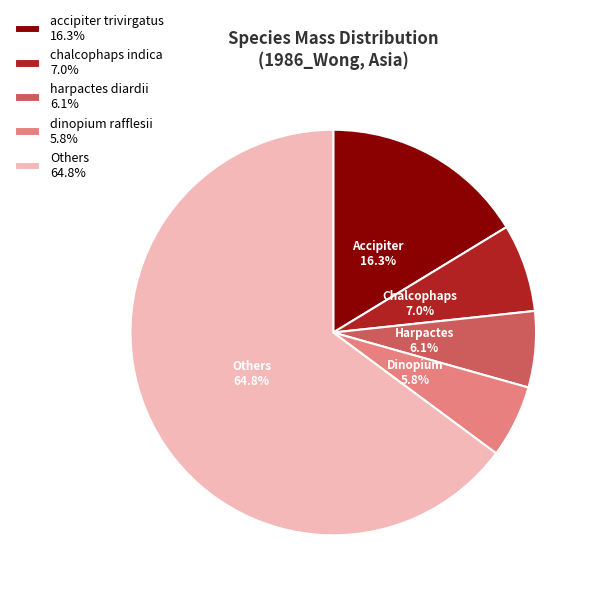

What is the ratio of the value at Others 64.8% to the value at chalcophaps indica 7.0%?

9.3